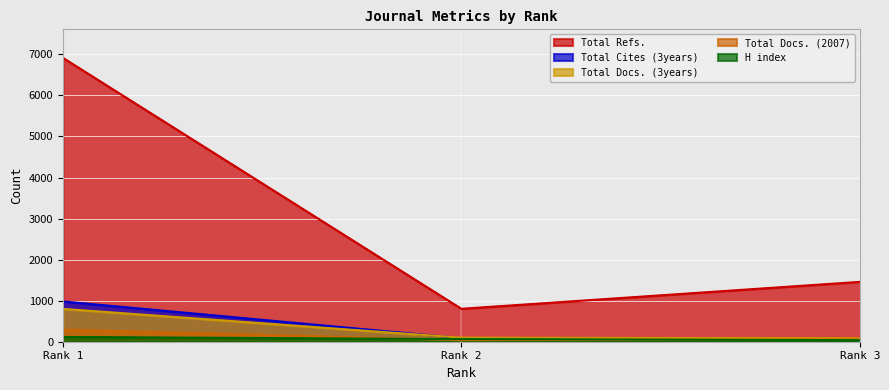

Which series has the widest spread of values?

Total Refs.